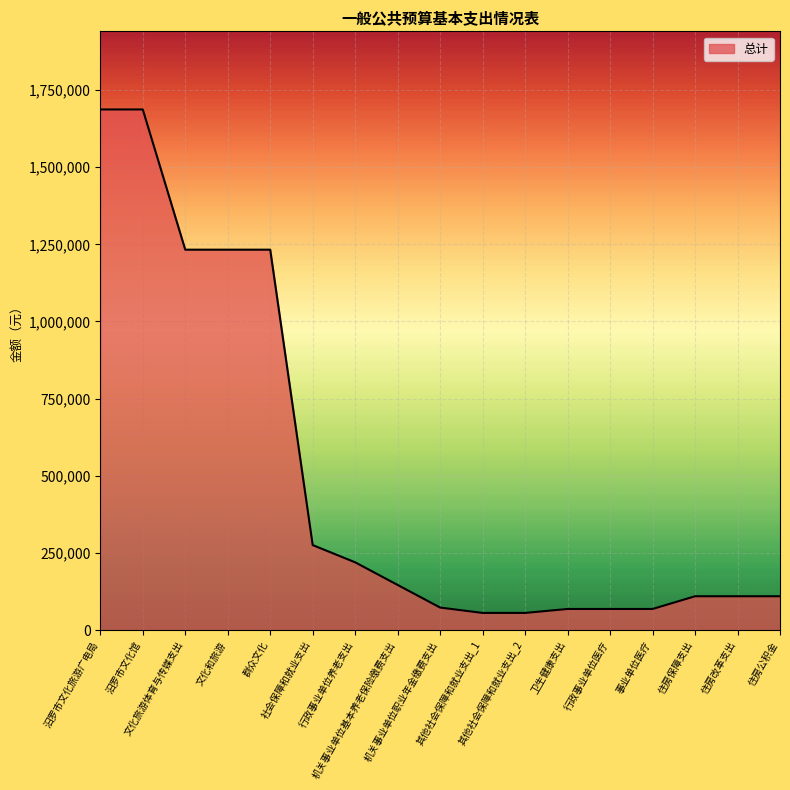

What is the greatest value displayed?

1686912